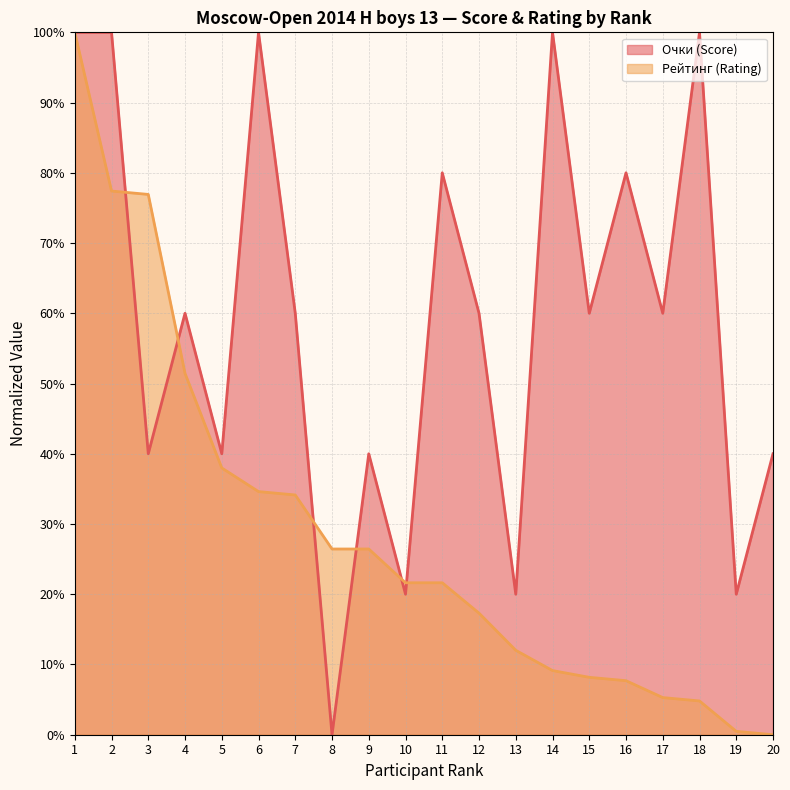

Between 14 and 17, which series saw the biggest shift?

Очки (Score)